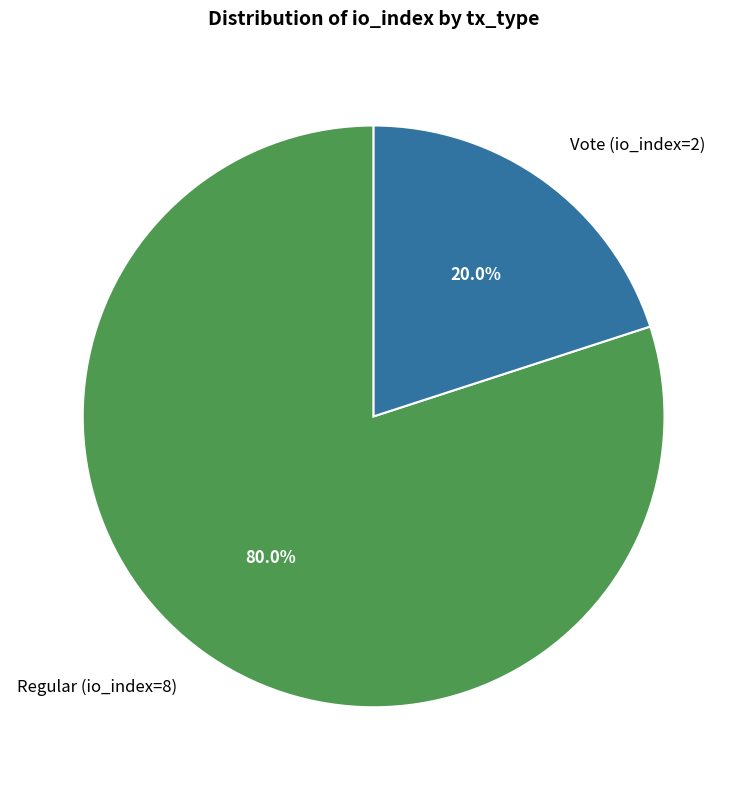

Is it true that Vote (io_index=2) is 20% of the pie?

True